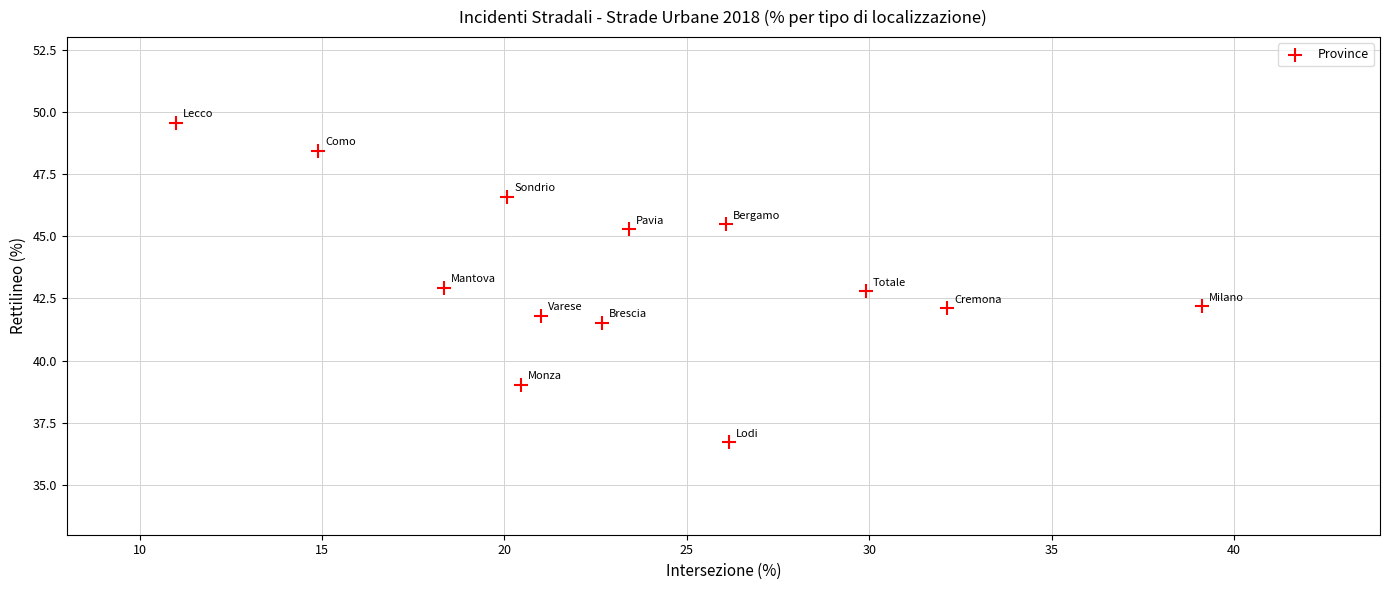

What is the range of X values (max minus min)?

28.1